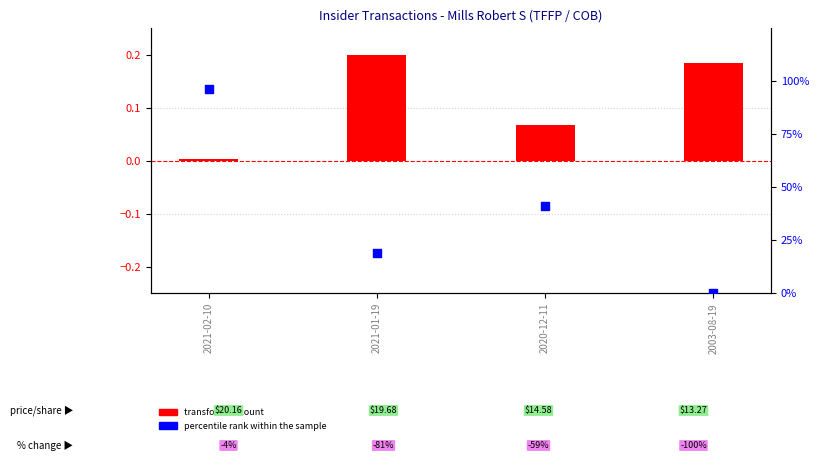

Which series reaches the maximum Y coordinate?

percentile rank within the sample